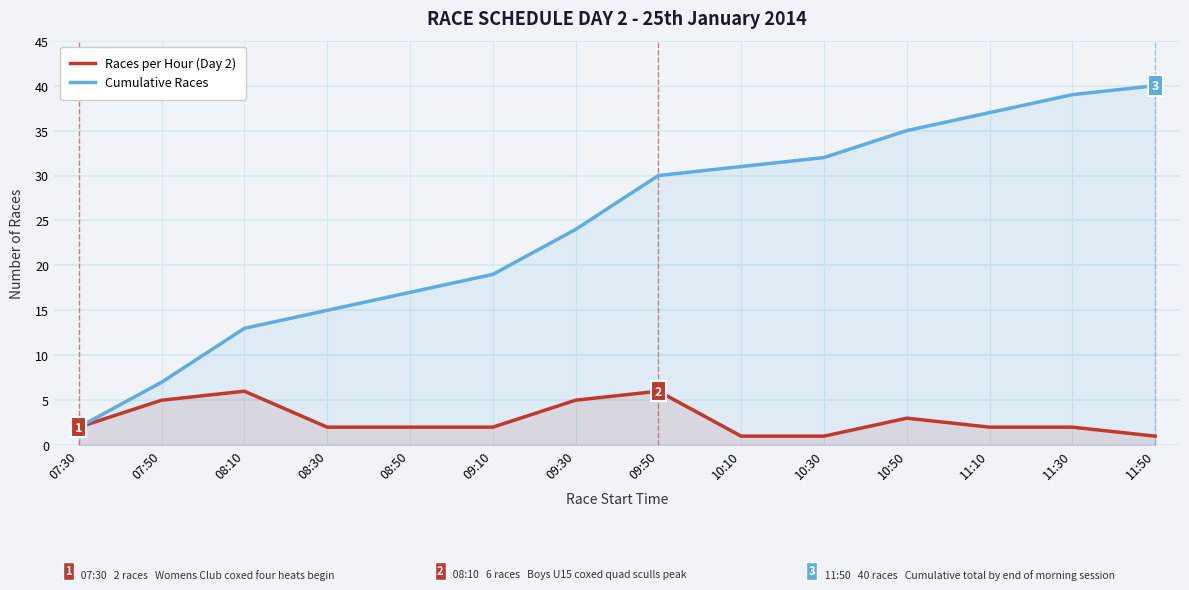

Where does the Cumulative Races series first go above 30?

10:10